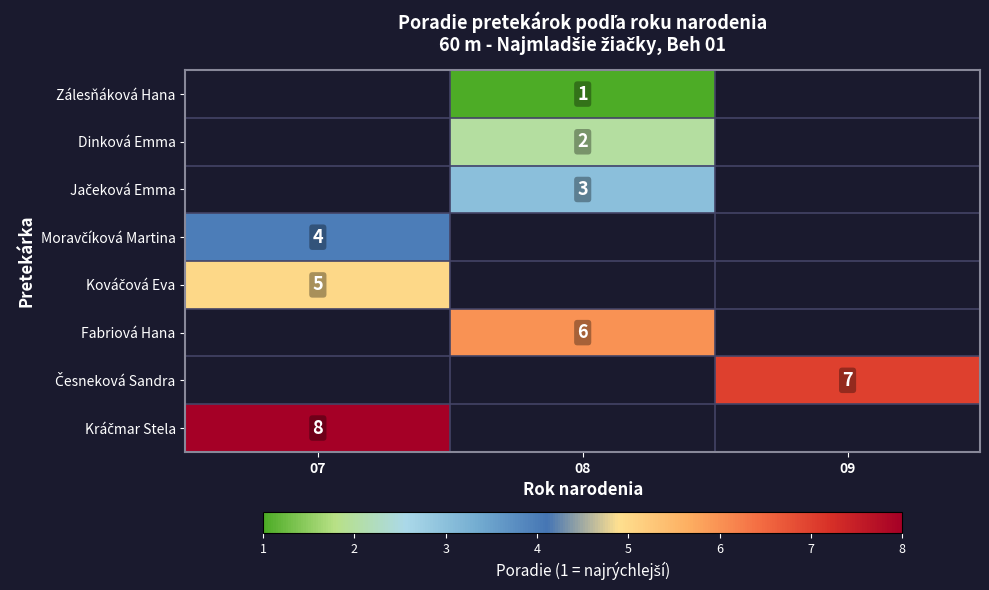

Is it true that Fabriová Hana equals 6 at 08?

True